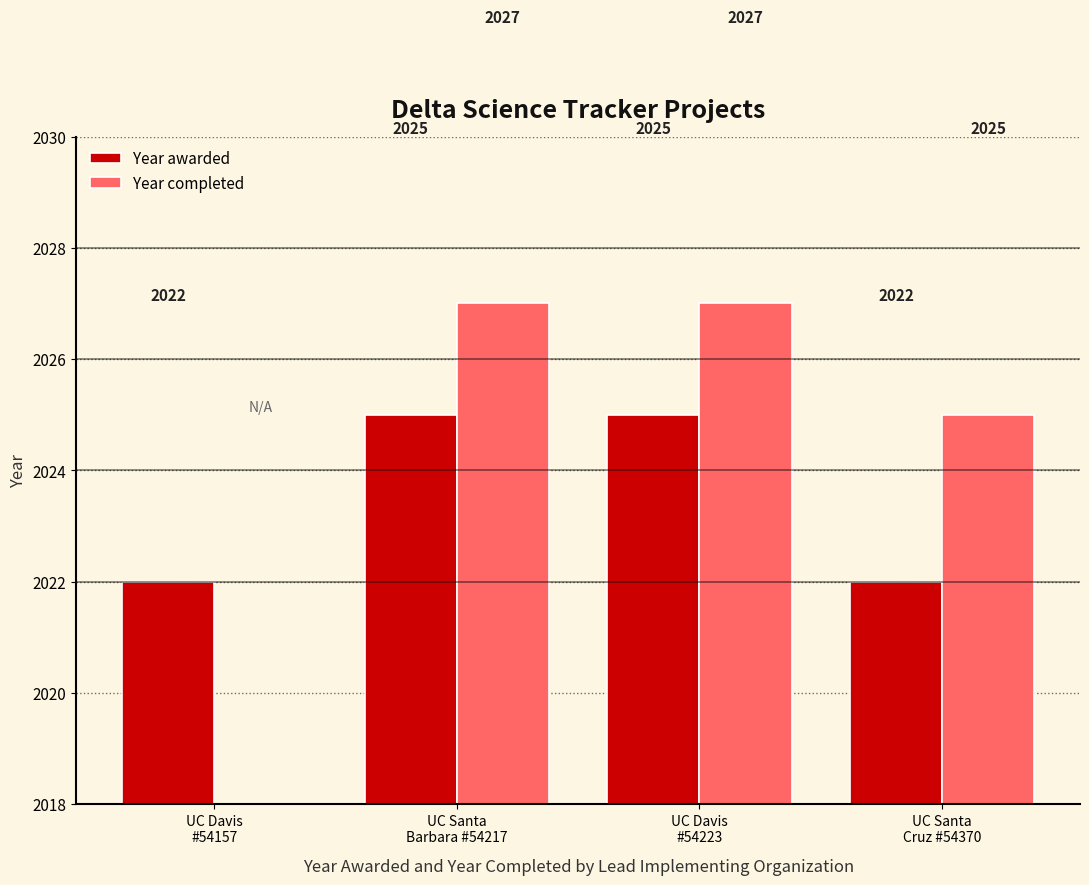

What is the sum of all Year awarded values?

8094